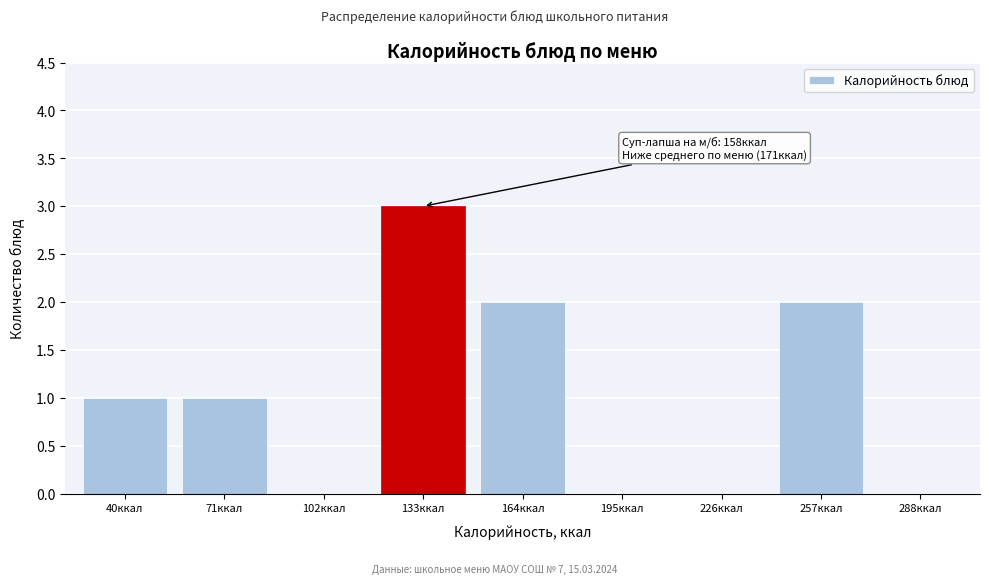

Reading right to left, extract all data points from this chart.

288ккал=0	257ккал=2	226ккал=0	195ккал=0	164ккал=2	133ккал=3	102ккал=0	71ккал=1	40ккал=1